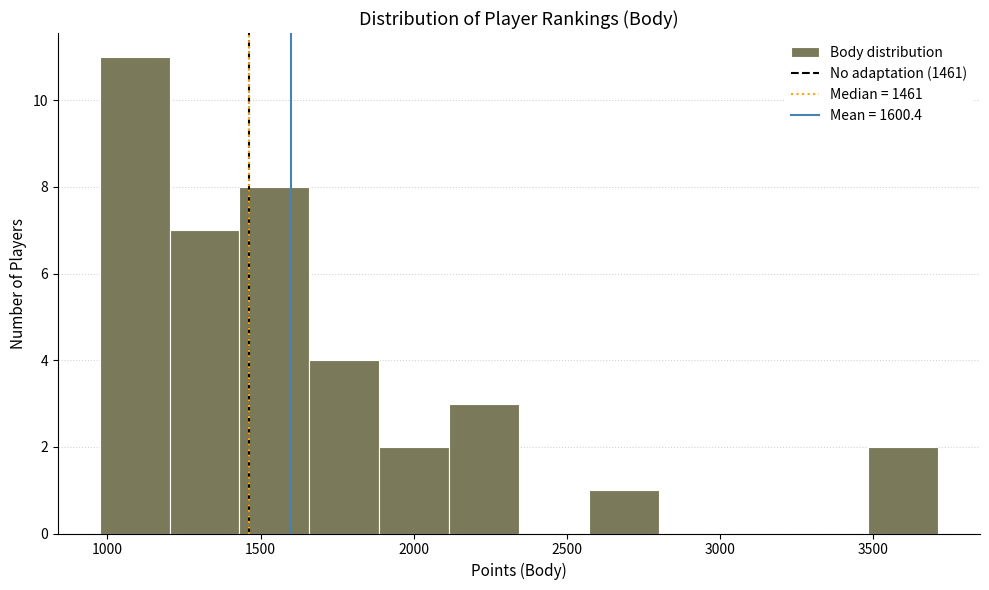

Reading left to right, list every bar in this chart as the range it spans on the x-axis followed by its height. Neither the bar edges nor the heights are printed on the chart, so give them approximately, as read against the axes.

1000 to 1200: 11
1200 to 1450: 7
1450 to 1650: 8
1650 to 1900: 4
1900 to 2100: 2
2100 to 2350: 3
2350 to 2550: 0
2550 to 2800: 1
2800 to 3050: 0
3050 to 3250: 0
3250 to 3500: 0
3500 to 3700: 2